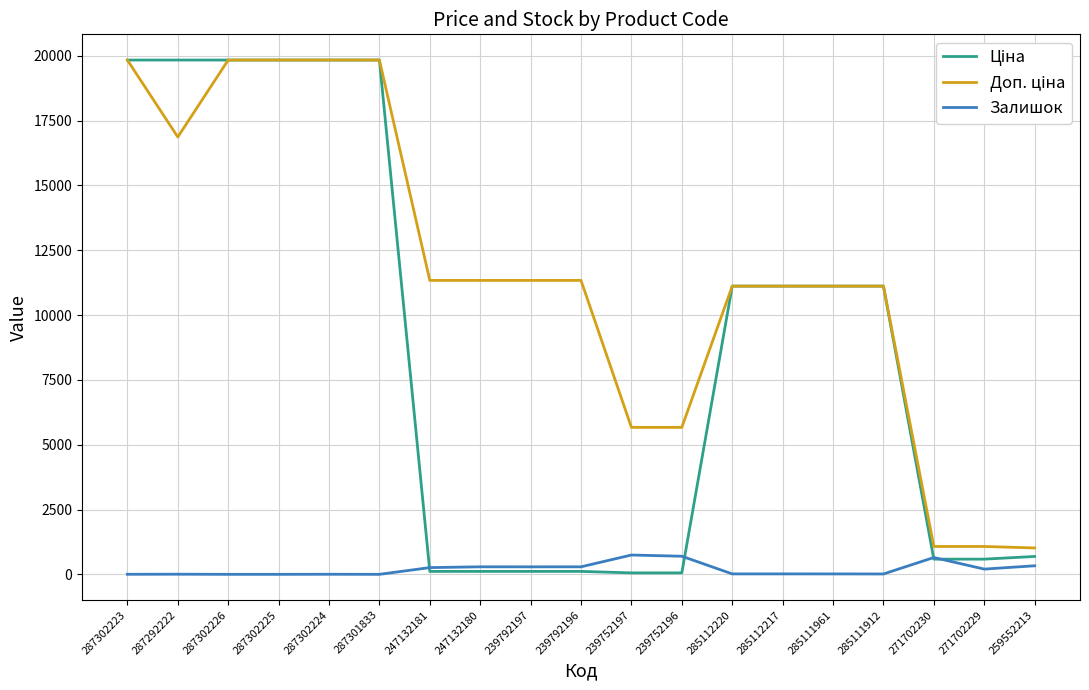

What is the difference between the highest and lowest values at 287301833?

19831.1